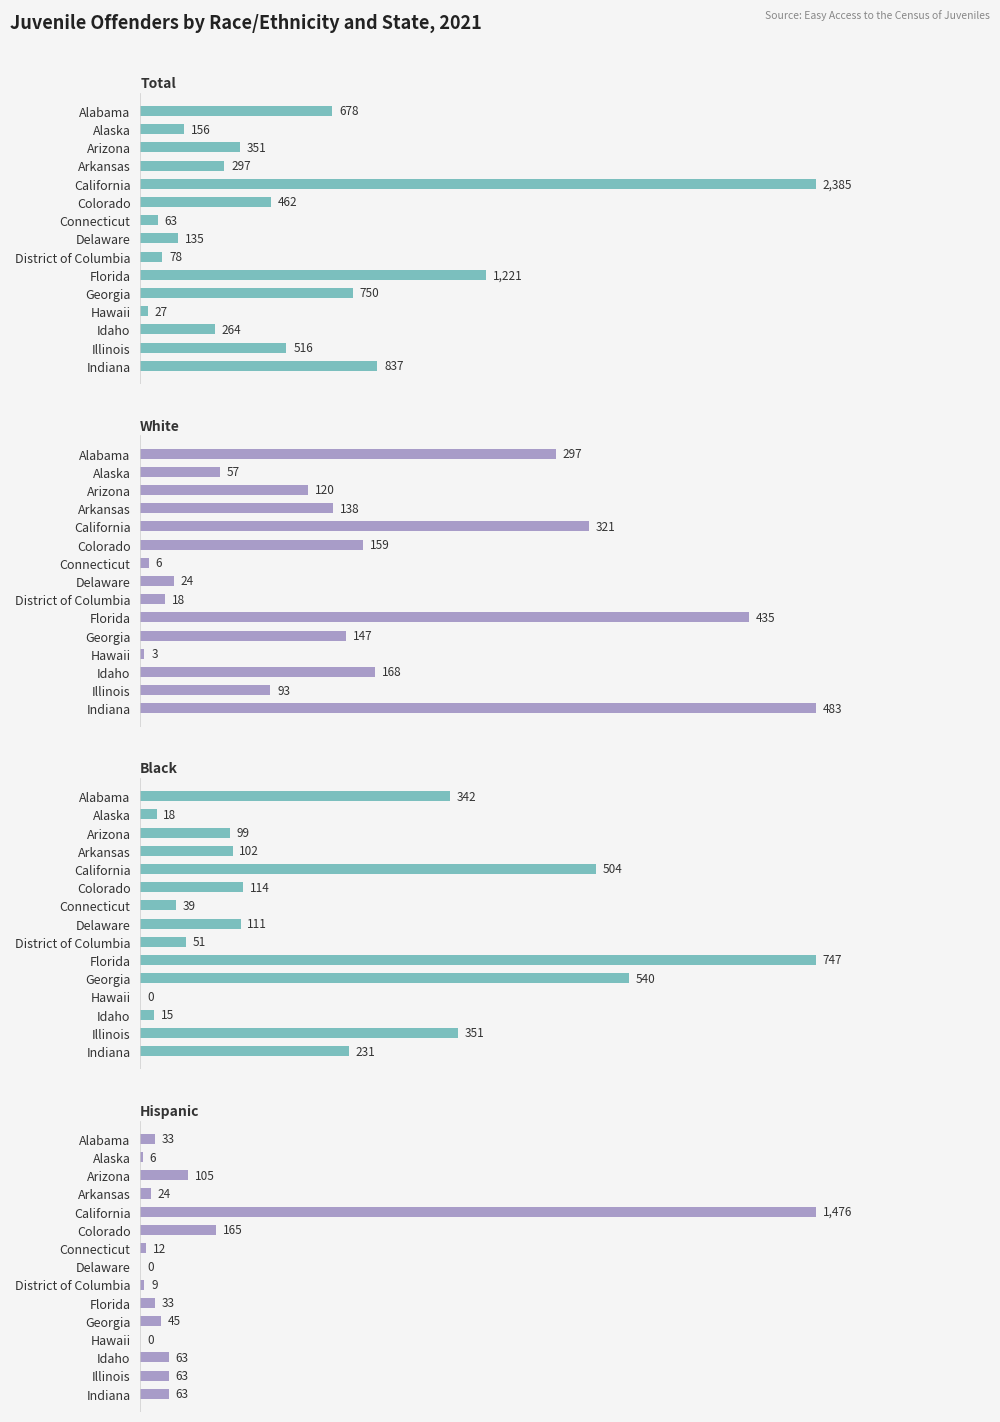

Reading right to left, what are all the values shown in this chart?

Total: 837	516	264	27	750	1221	78	135	63	462	2385	297	351	156	678
White: 483	93	168	3	147	435	18	24	6	159	321	138	120	57	297
Black: 231	351	15	0	540	747	51	111	39	114	504	102	99	18	342
Hispanic: 63	63	63	0	45	33	9	0	12	165	1476	24	105	6	33